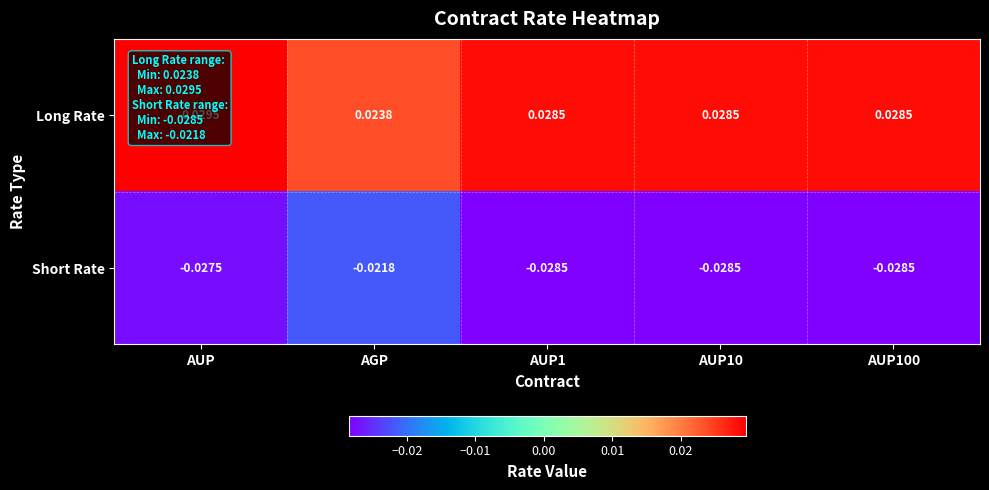

What is the difference between the highest and lowest values at AUP100?

0.1